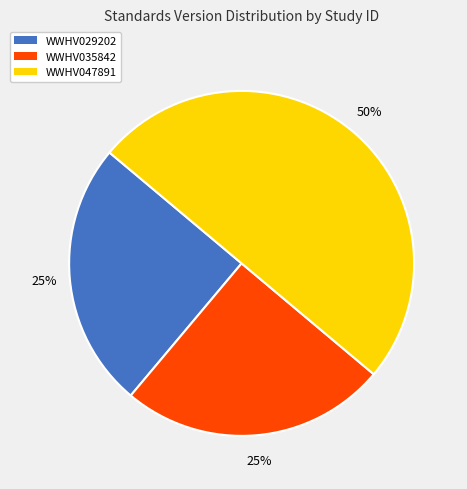

Is WWHV029202 the majority of the pie?

No